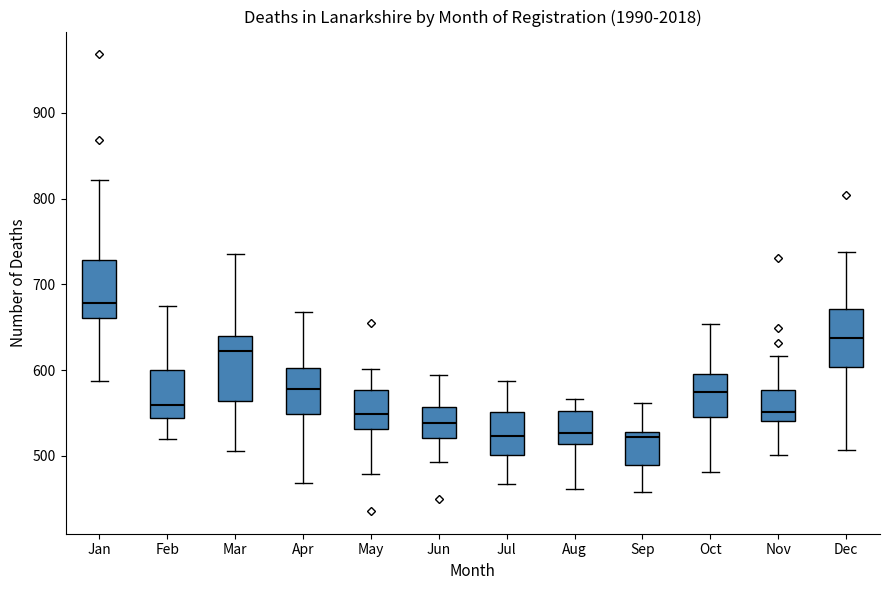

Where does the median line of the box for Nov sit on the y-axis? The values are not printed on the chart, so give them approximately, as read against the axis.

550